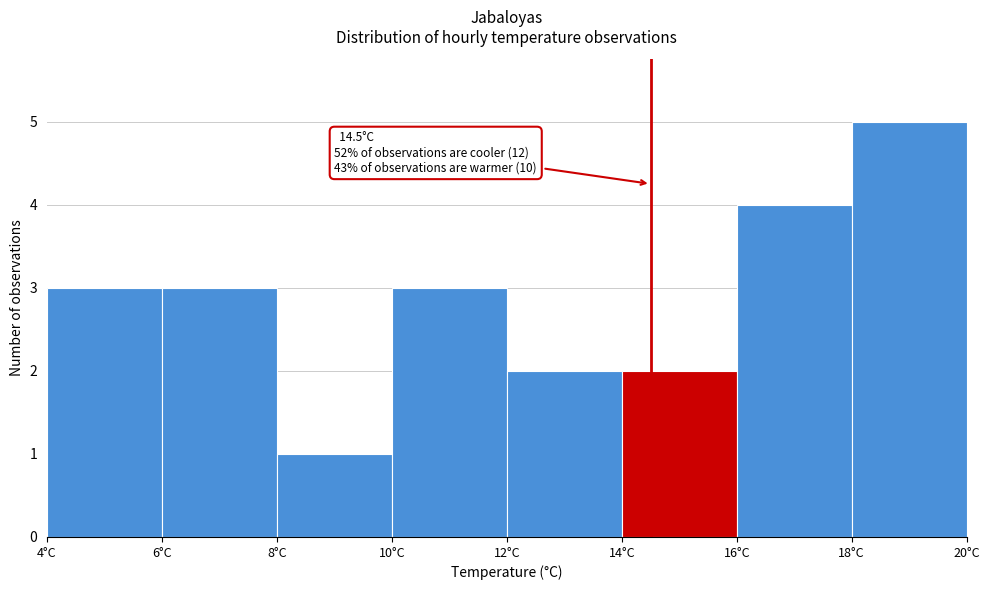

Over which range of the x-axis is the bar tallest?

18 to 20